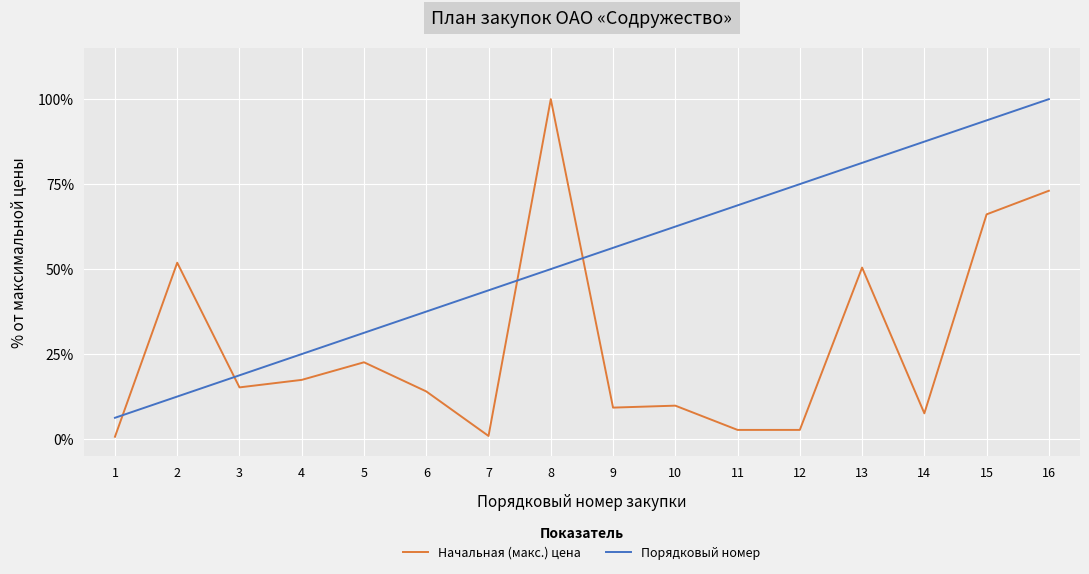

Is it true that Начальная (макс.) цена equals 0.7 at 1?

True